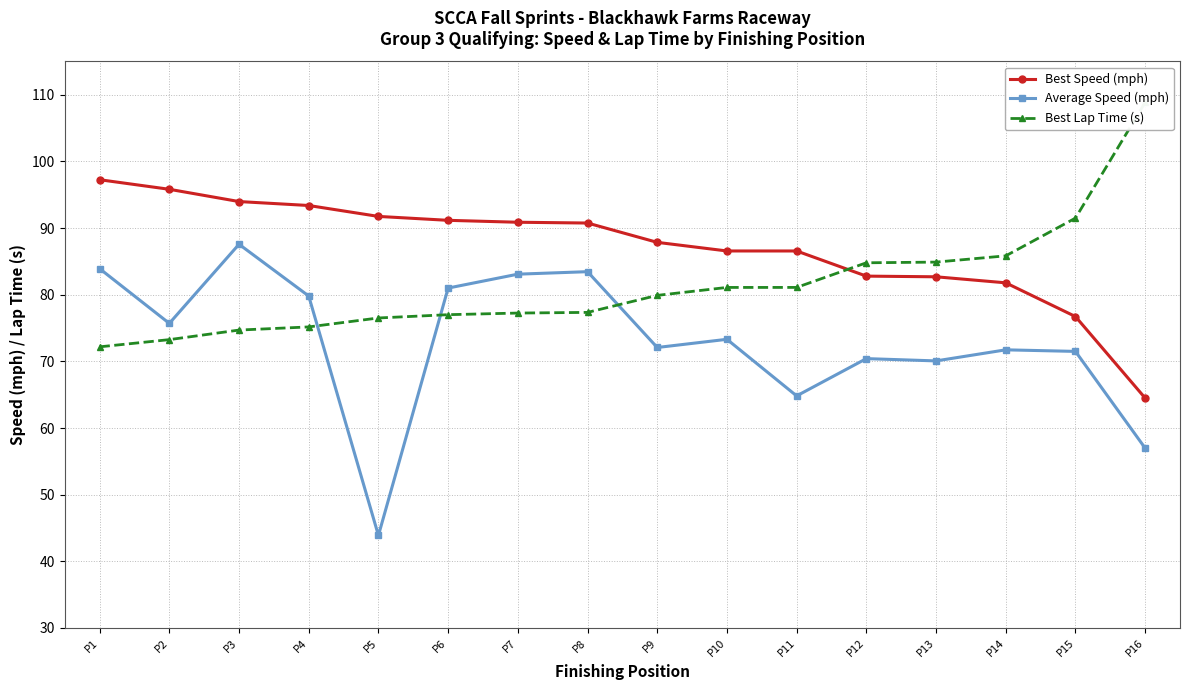

The value of Average Speed (mph) at P16 is 57.0. True or false?

True